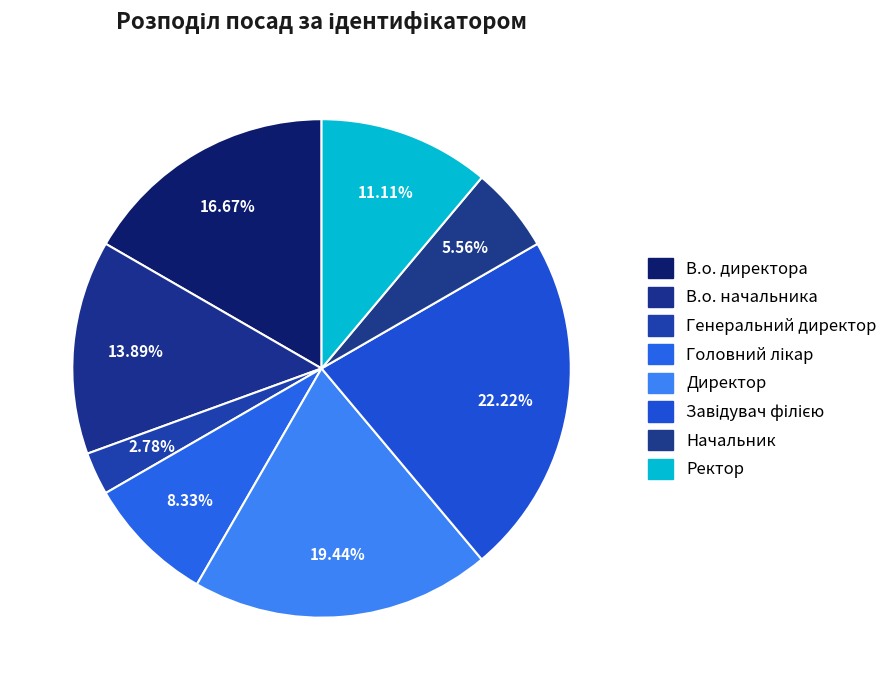

How many segments does this pie chart have?

8